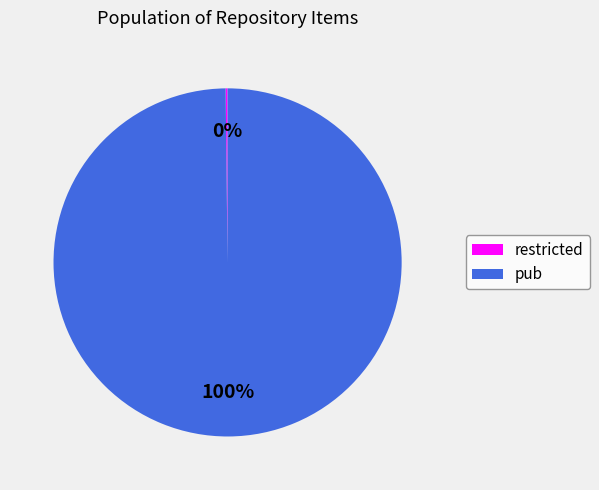

Which slice is the largest?

pub